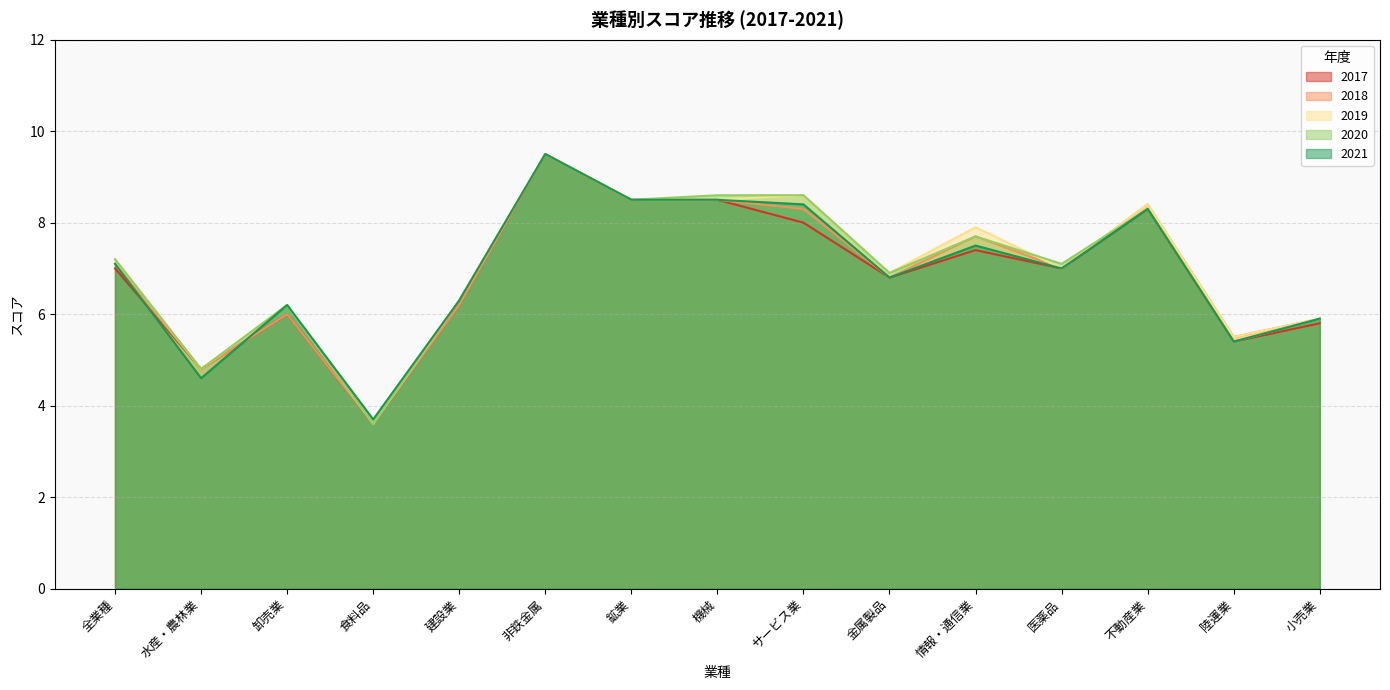

Which series has the largest range (max minus min)?

2017